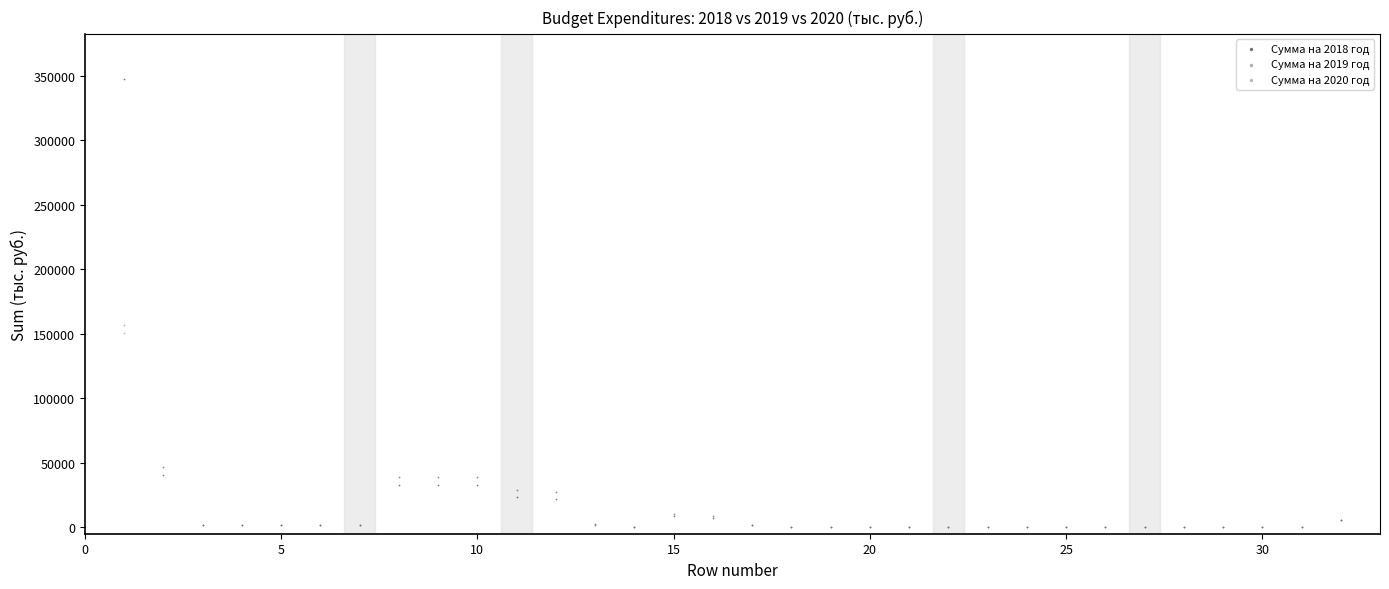

What are all the series names shown in the legend?

Сумма на 2018 год, Сумма на 2019 год, Сумма на 2020 год